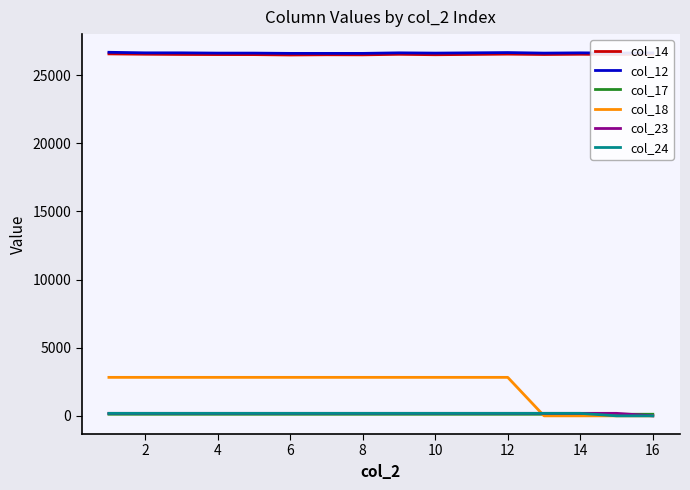

Does the chart have visible grid lines?

No